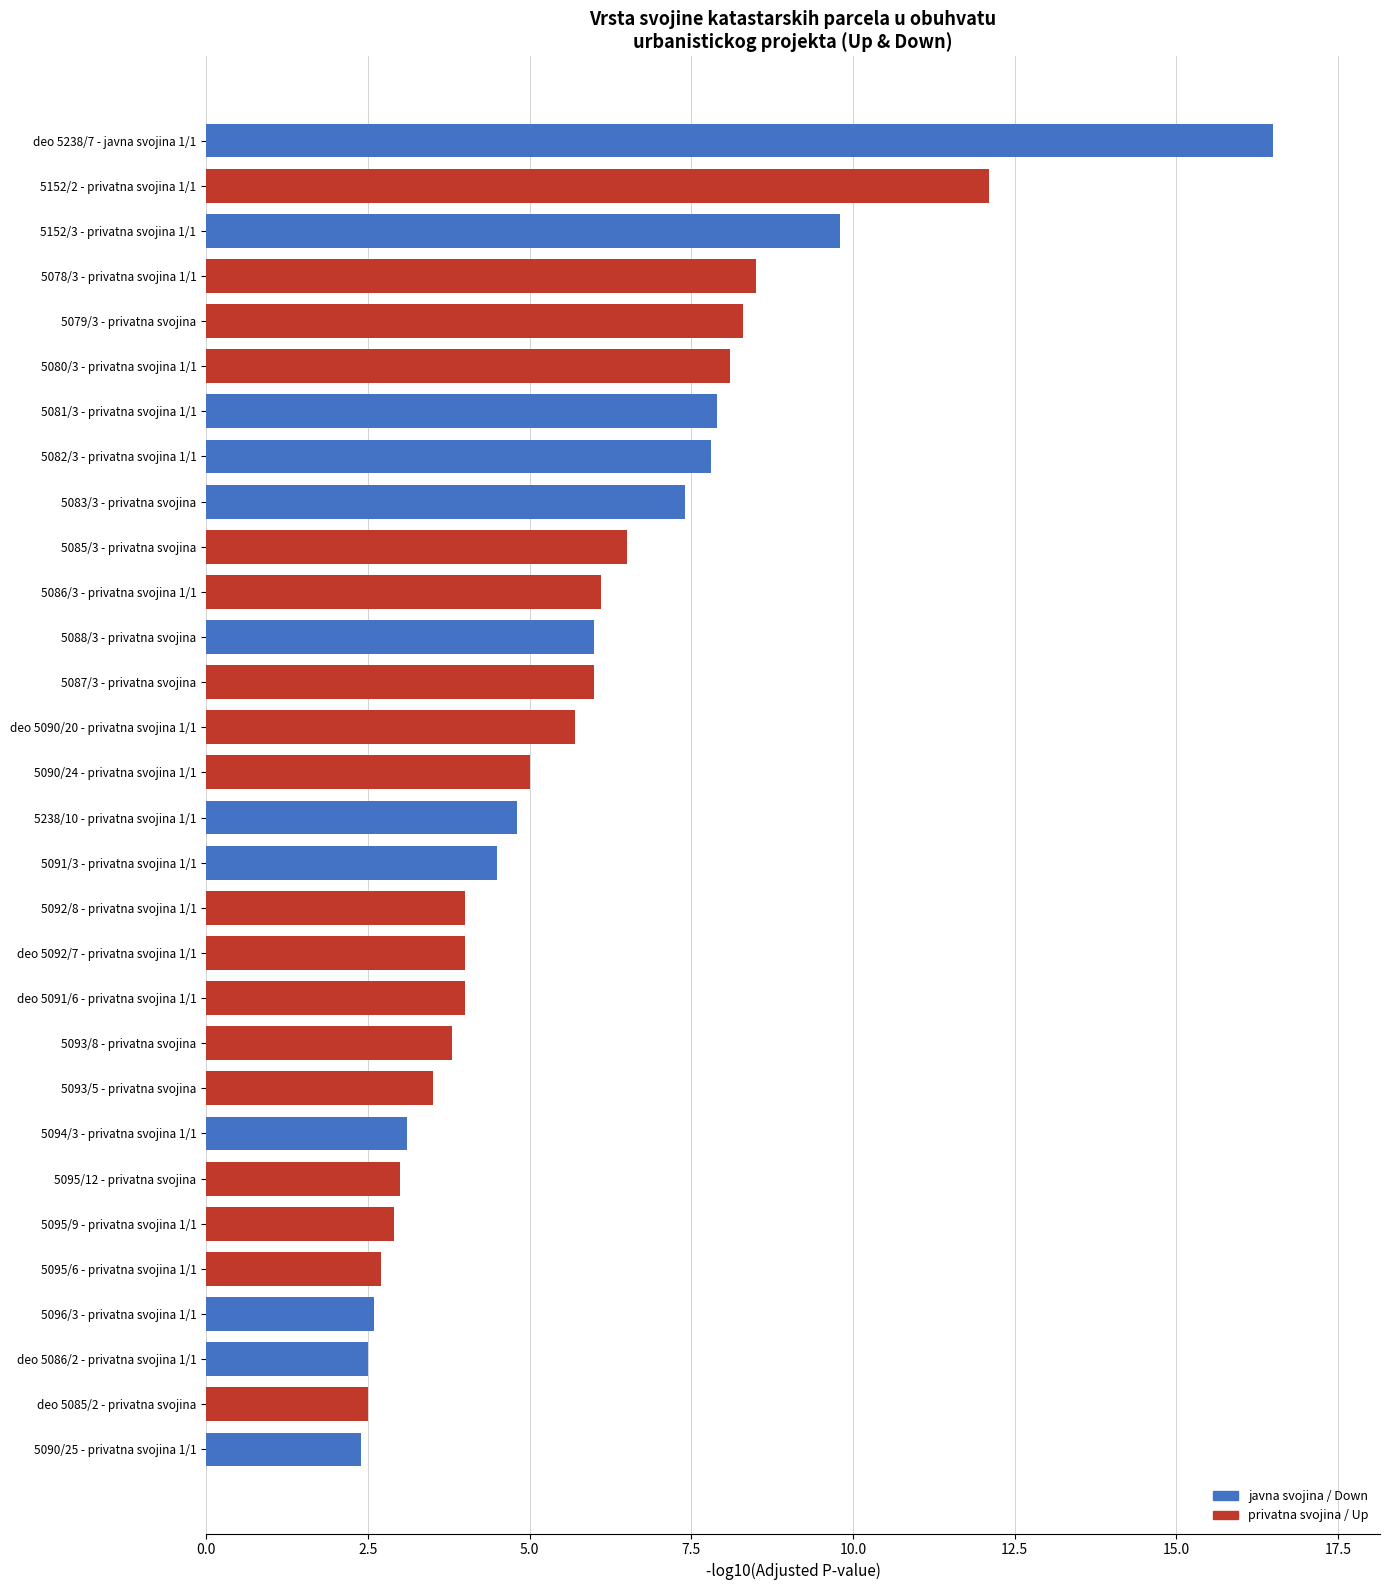

Is it true that the value at 5094/3 - privatna svojina 1/1 is 1.7?

False